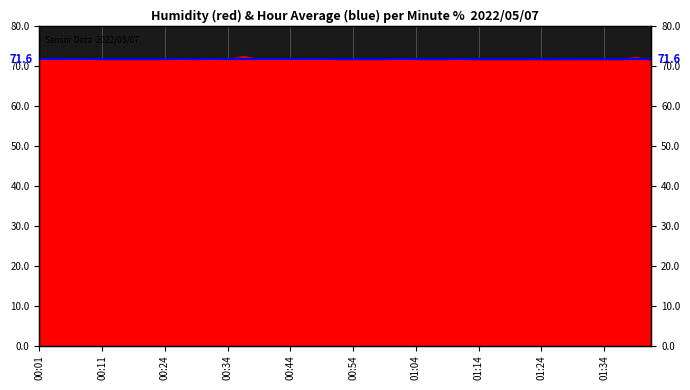

Which category has the lowest value across all series?

01:24